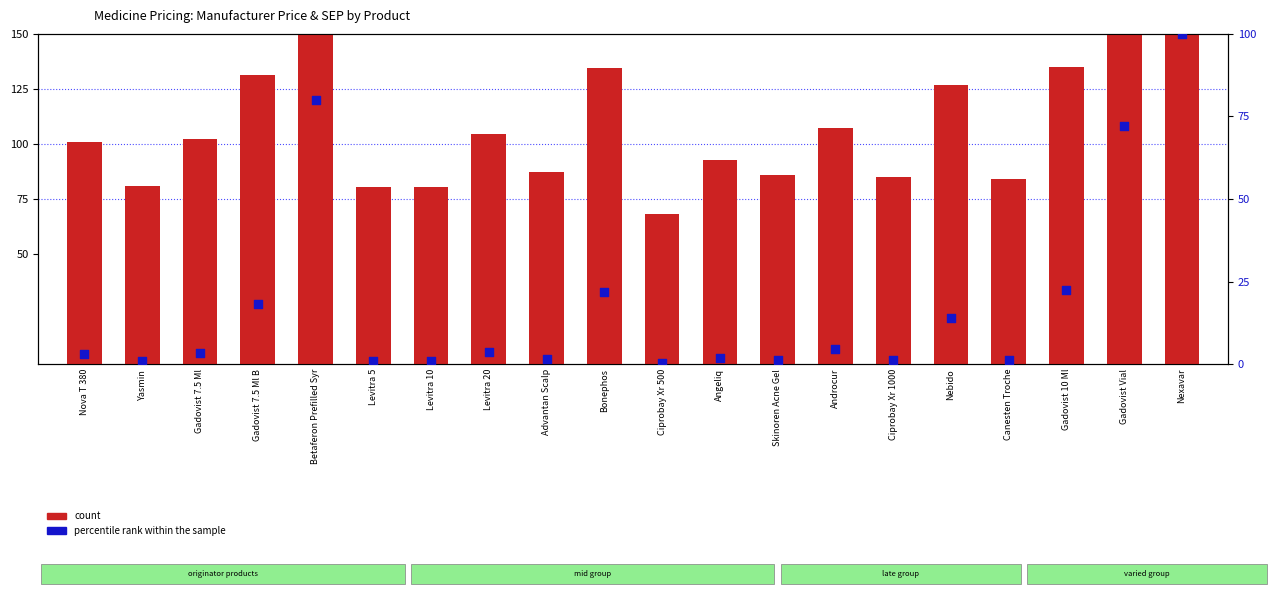

Which series has the largest Y range (max minus min)?

percentile rank within the sample